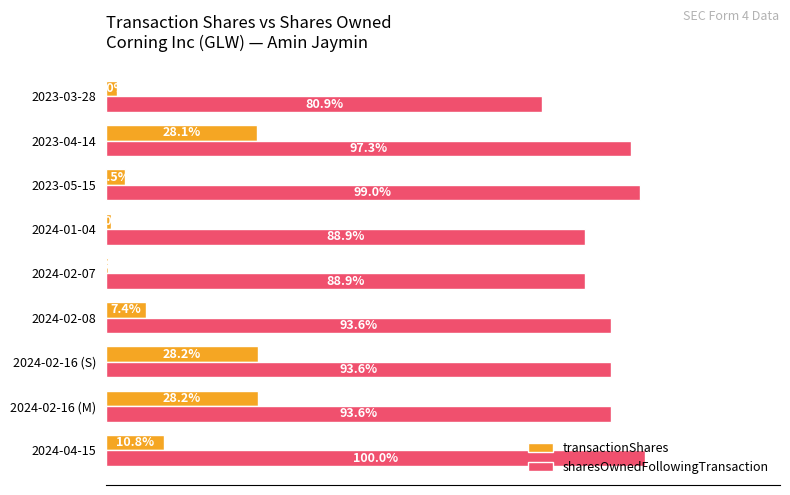

Reading left to right, list all the values displayed in this chart.

transactionShares: 10788	28231	28231	7441	344	954	3496	28101	1988
sharesOwnedFollowingTransaction: 100117	93723	93723	93723	88965	88965	99112	97401	81035